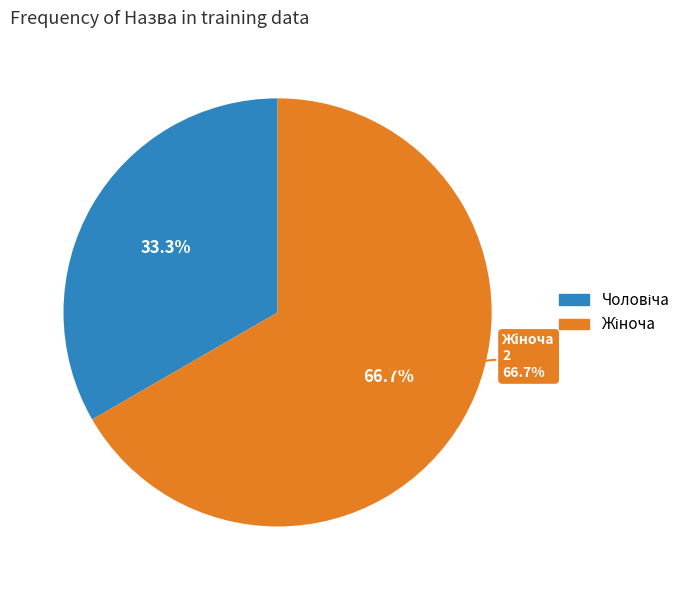

To the nearest percent, what is the difference between the largest and smallest slice percentages?

33%